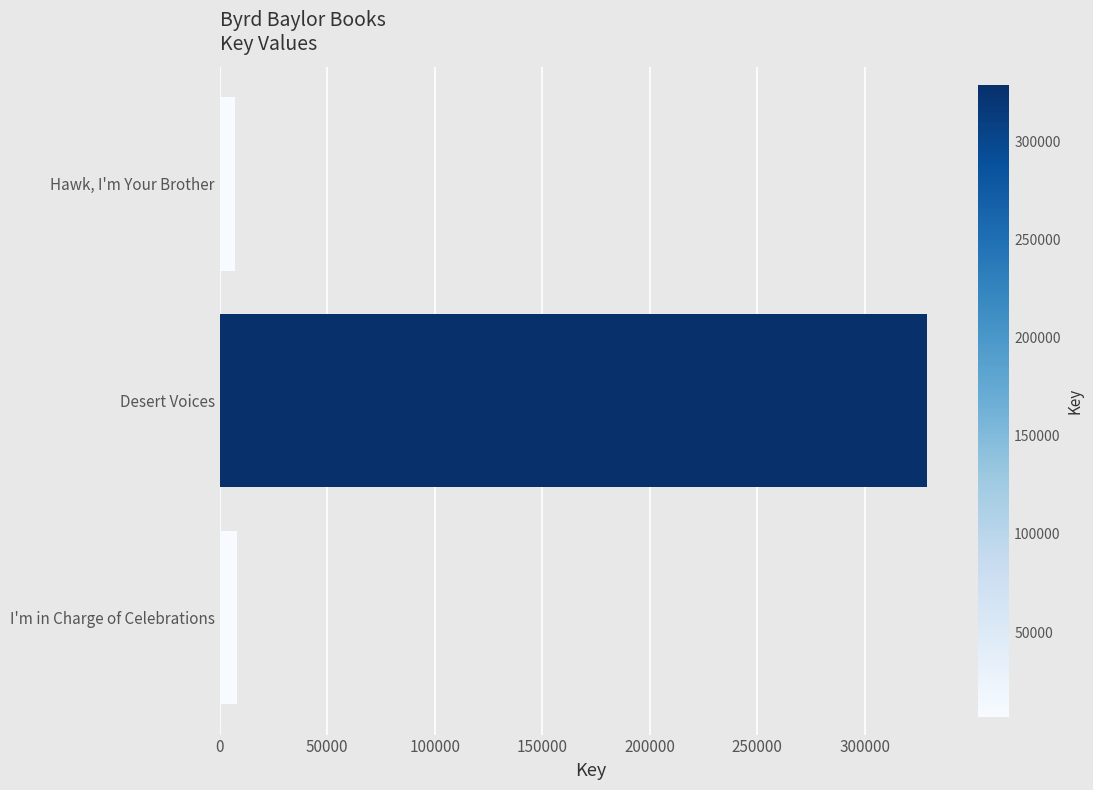

How many bars are there in total?

3